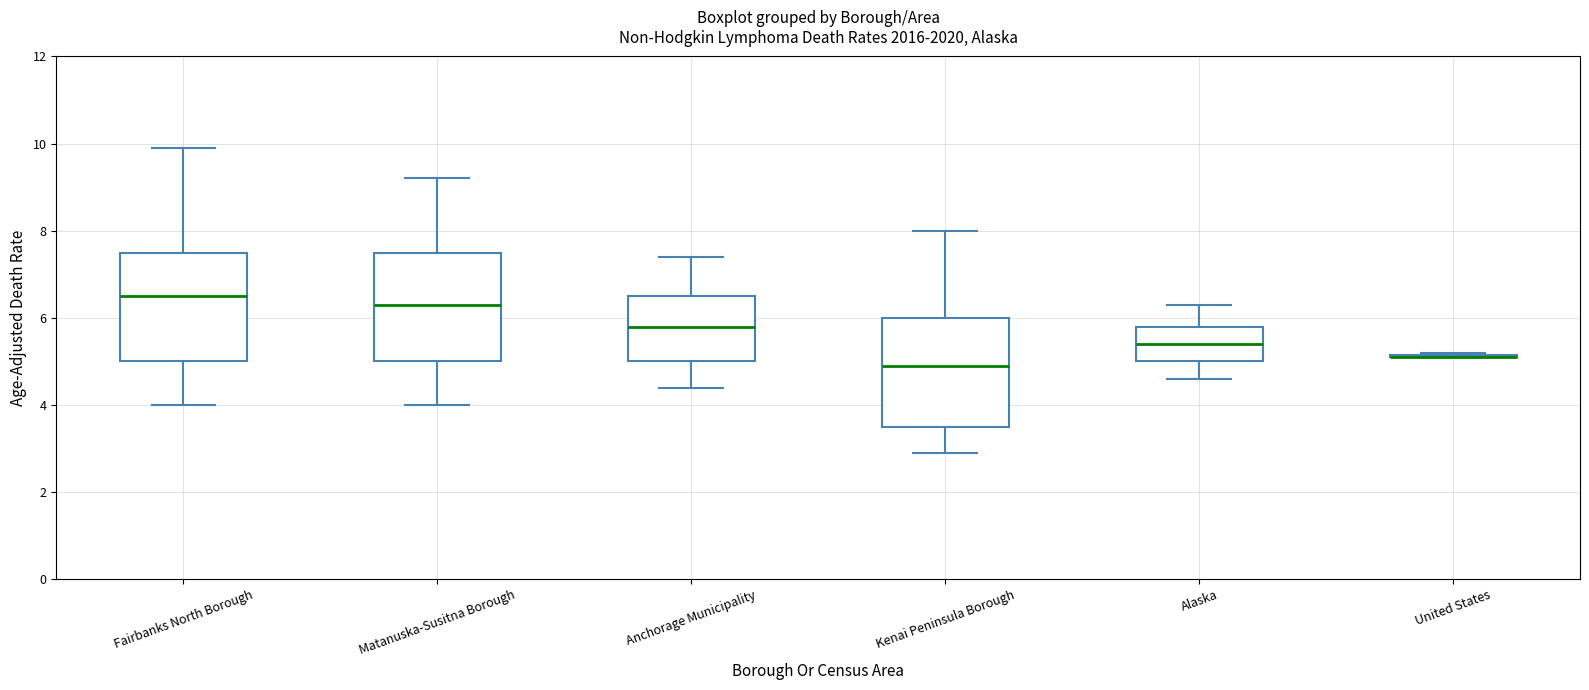

Where does the upper whisker of the box for Anchorage Municipality end on the y-axis? The values are not printed on the chart, so give them approximately, as read against the axis.

7.4